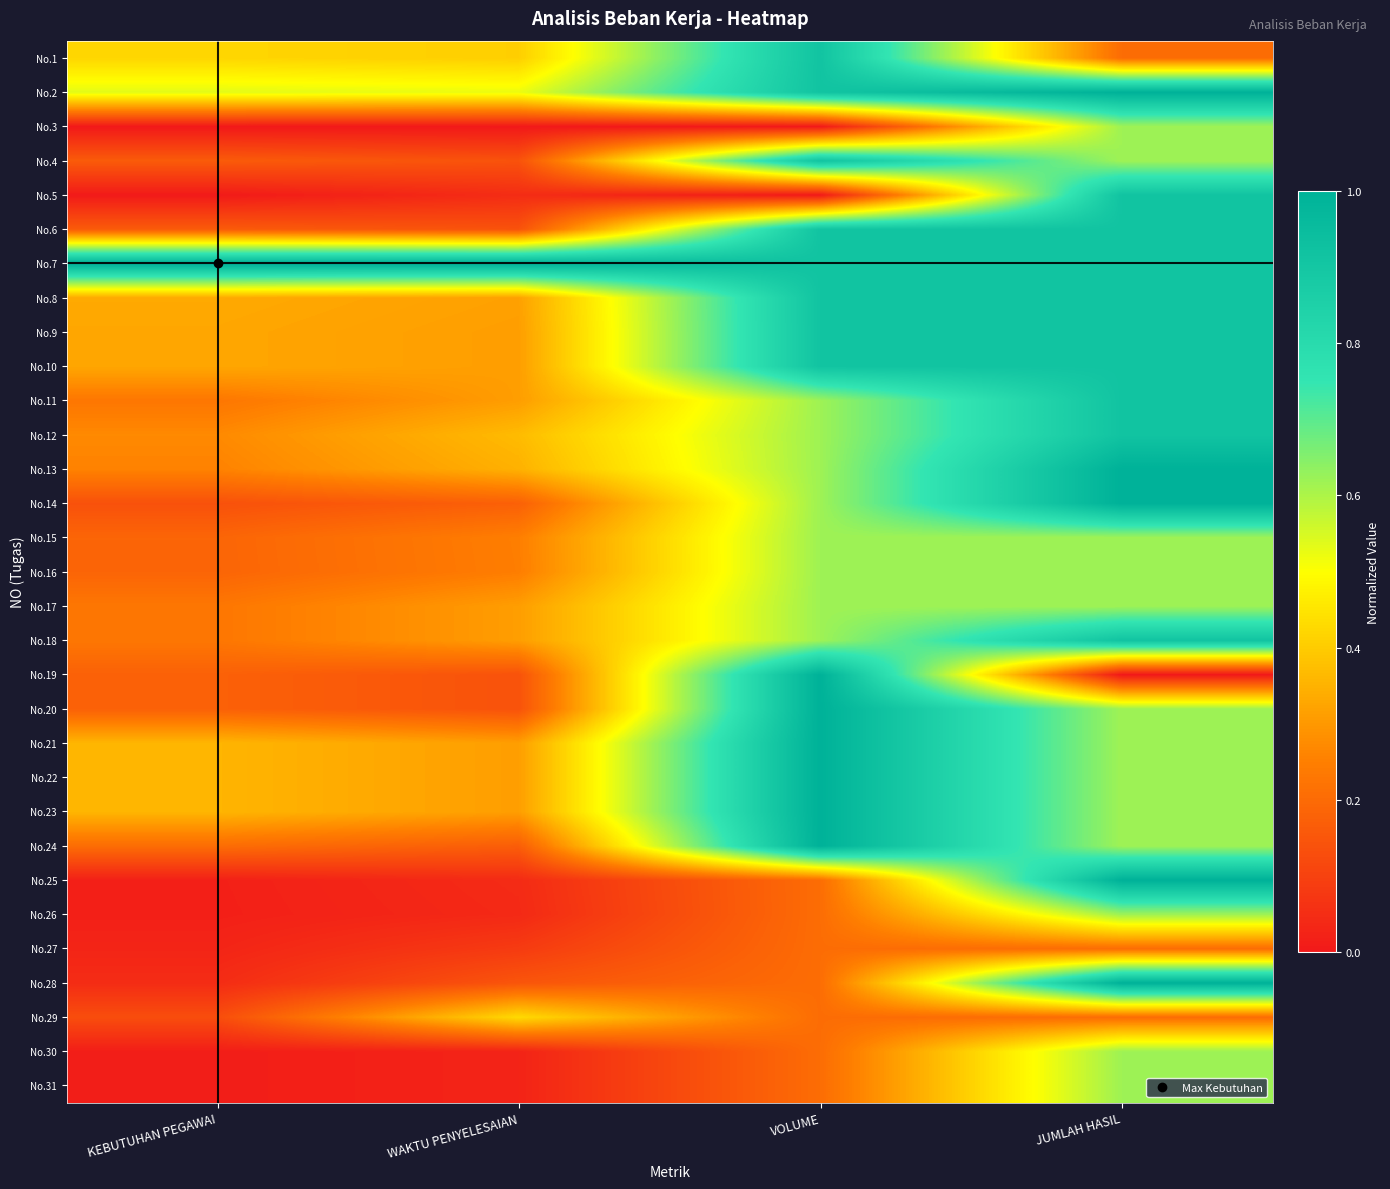

Count the number of data series in this chart.

31